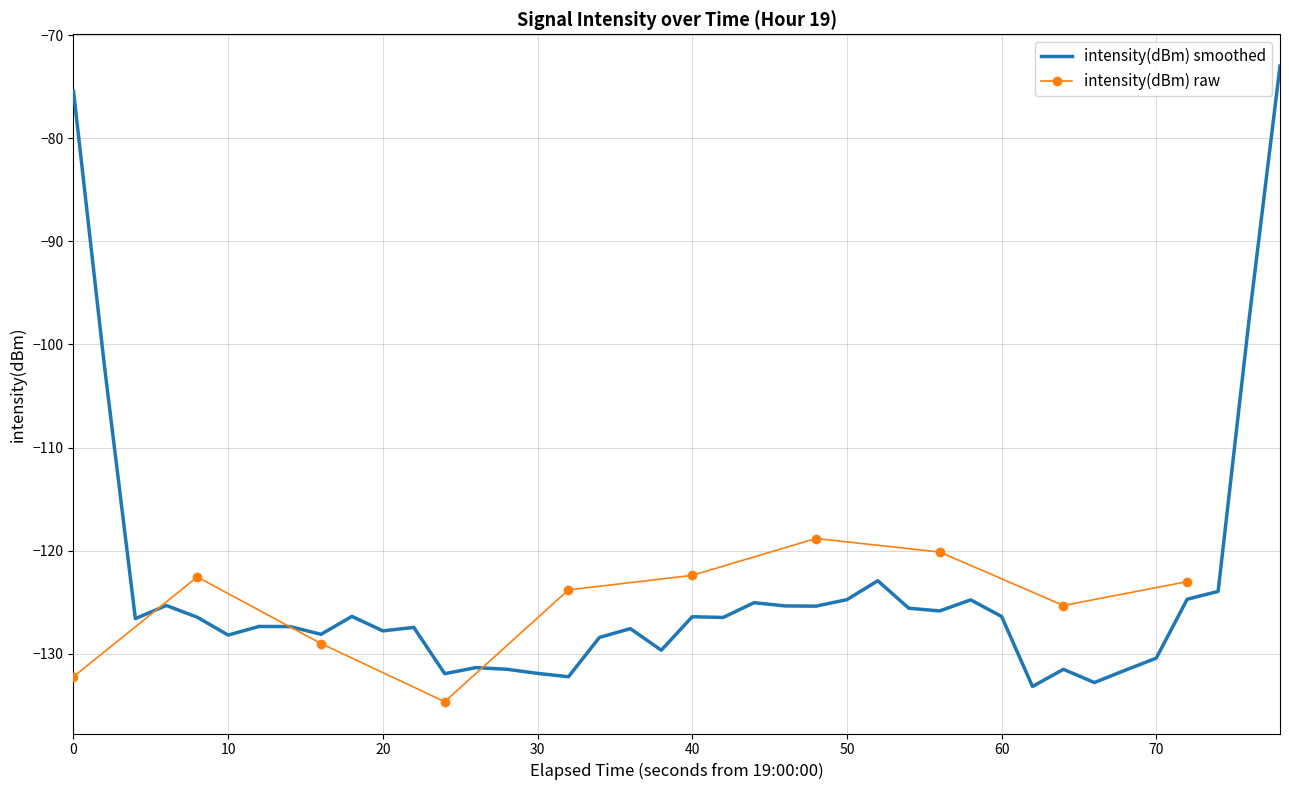

What is the lowest value of the intensity(dBm) smoothed series?

-133.2